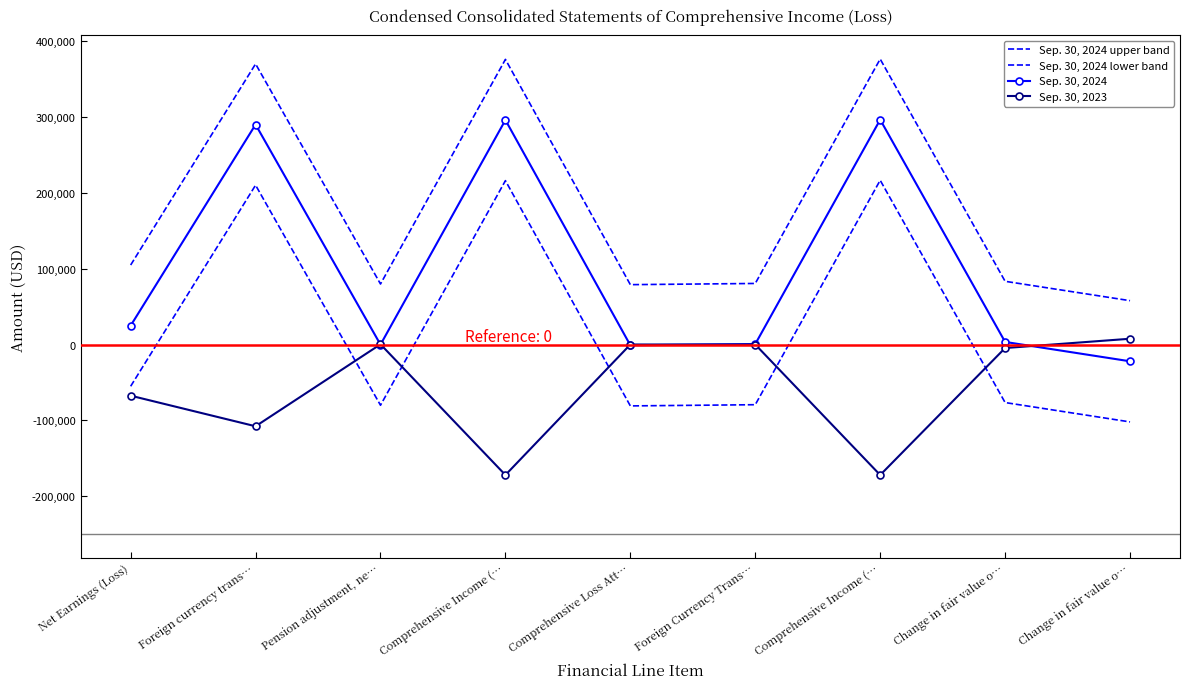

What value does the Sep. 30, 2024 upper band series have at Comprehensive Loss Att…, to the nearest 100?

79000